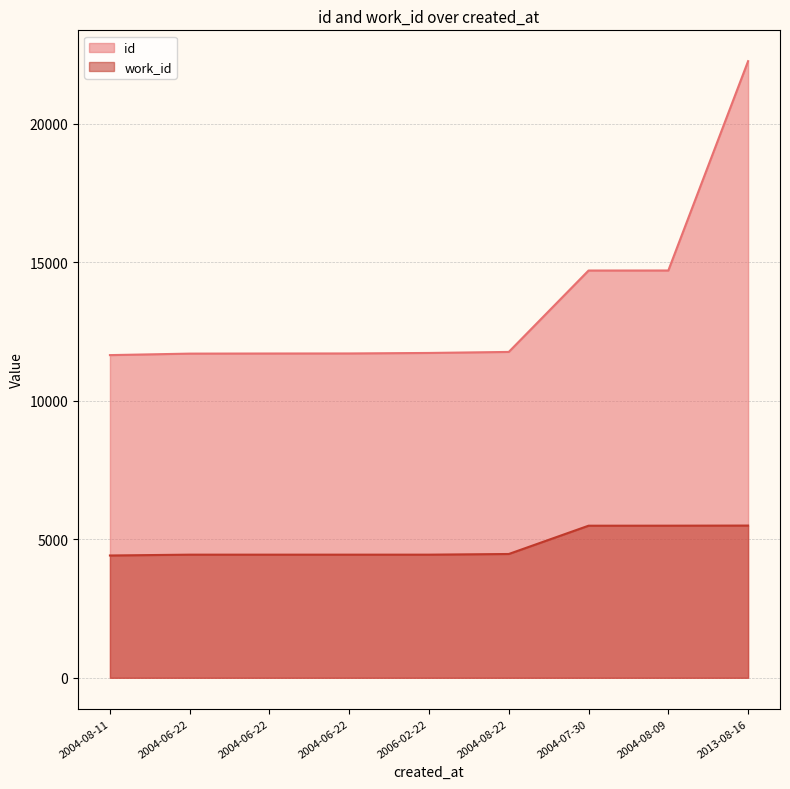

What are all the series names shown in the legend?

id, work_id